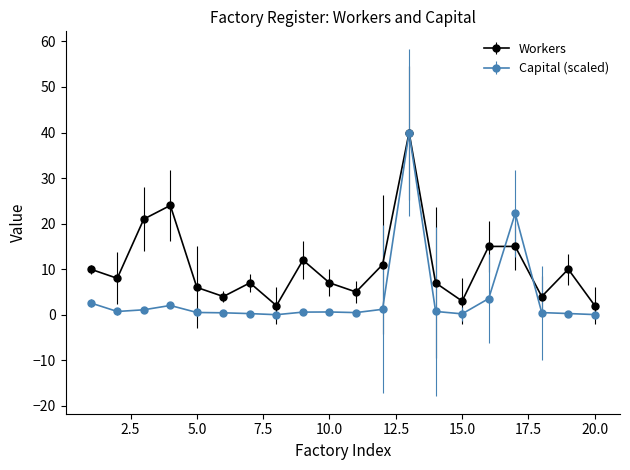

What is the lowest value of the Workers series?

2.0